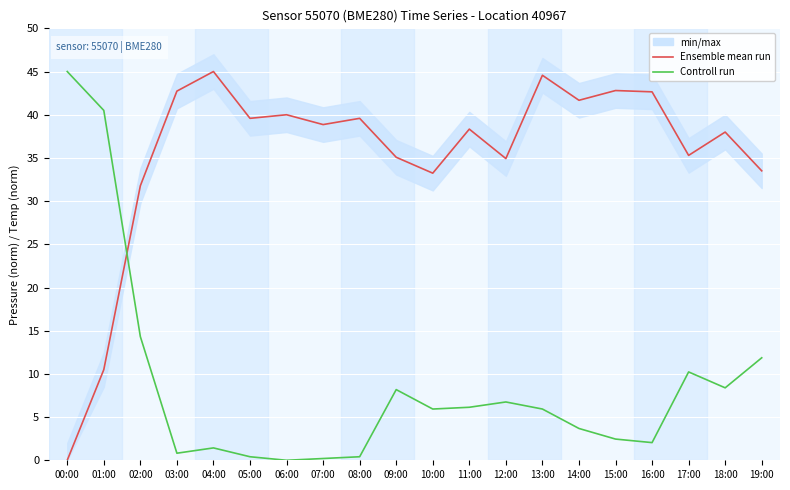

What is the sum of all Controll run values?

174.7